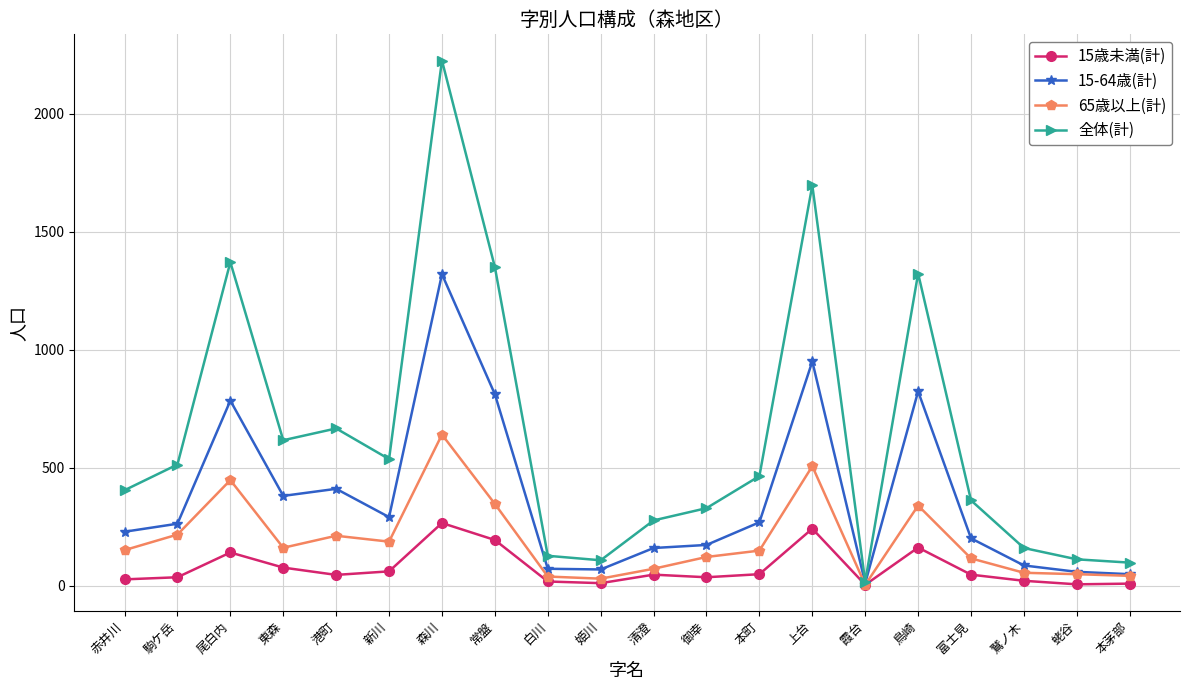

The value of 15歳未満(計) at 赤井川 is 26. True or false?

True